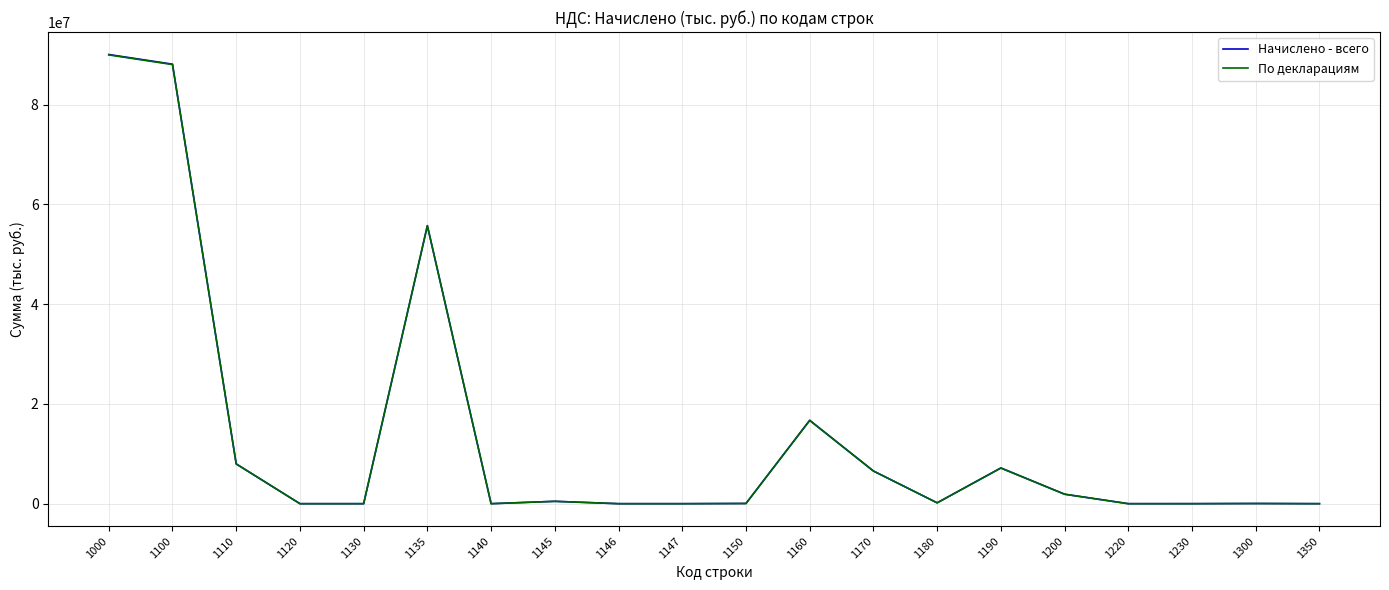

The value of По декларациям at 1140 is 0. True or false?

True